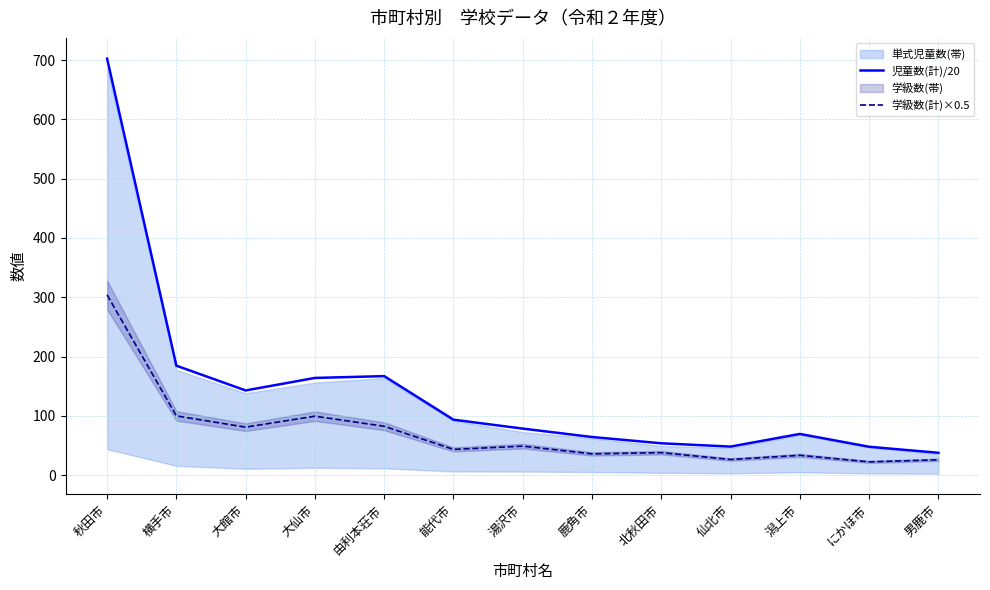

How many values in the 学級数(計)×0.5 series exceed 43?

7